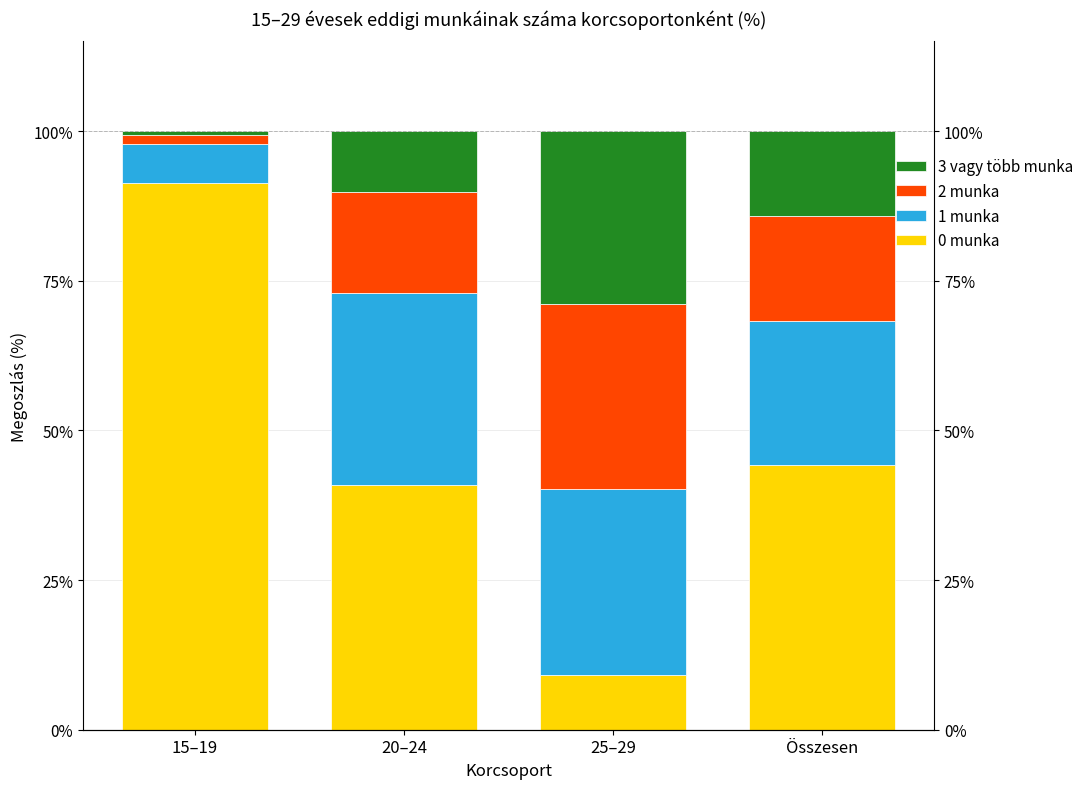

At how many categories does at least one series exceed 25?

4